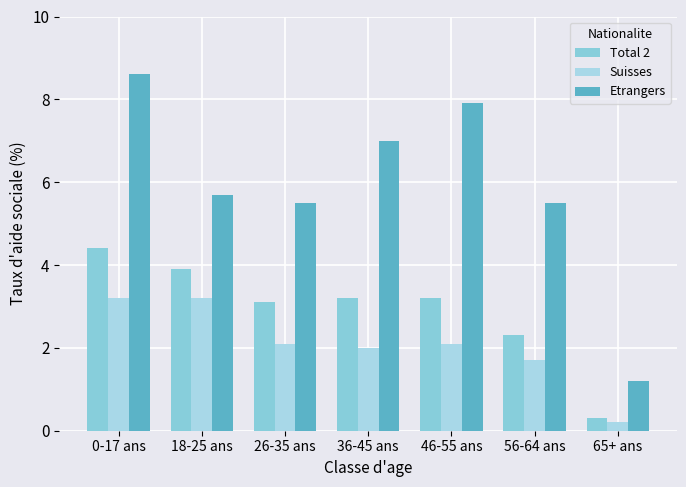

The Etrangers series shows 0.7 at 65+ ans. True or false?

False